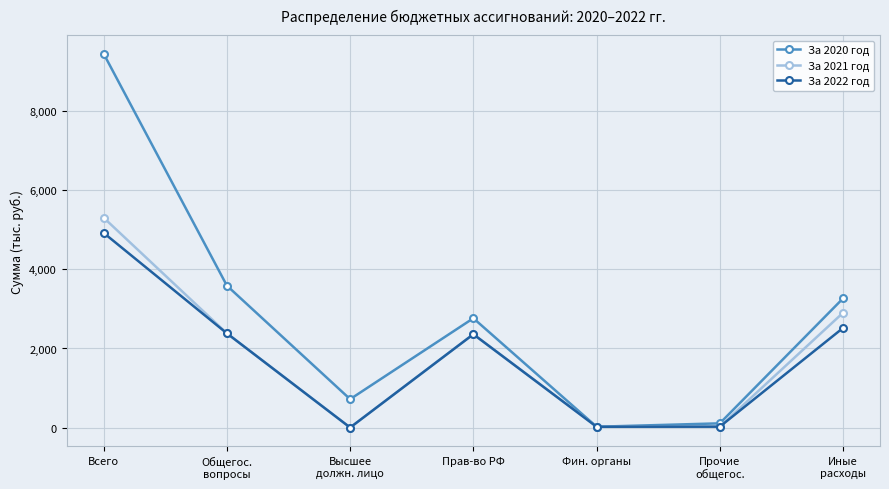

What is the value of the За 2021 год point at the 4th from the left?

2360.8